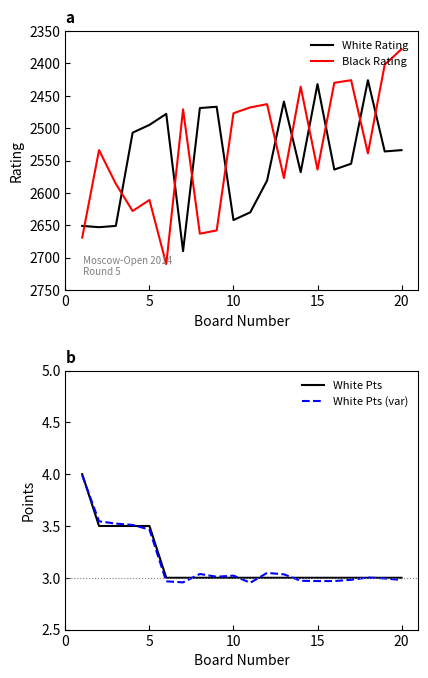

Is this an area chart (filled region under the line)?

No